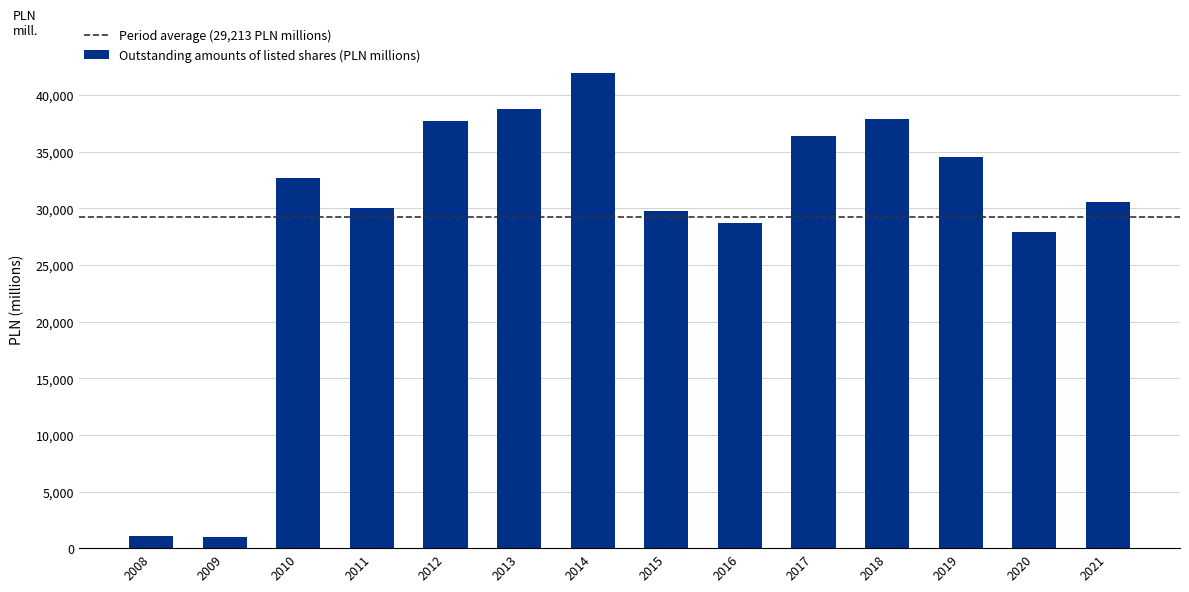

What is the maximum value shown in the chart?

41965.0